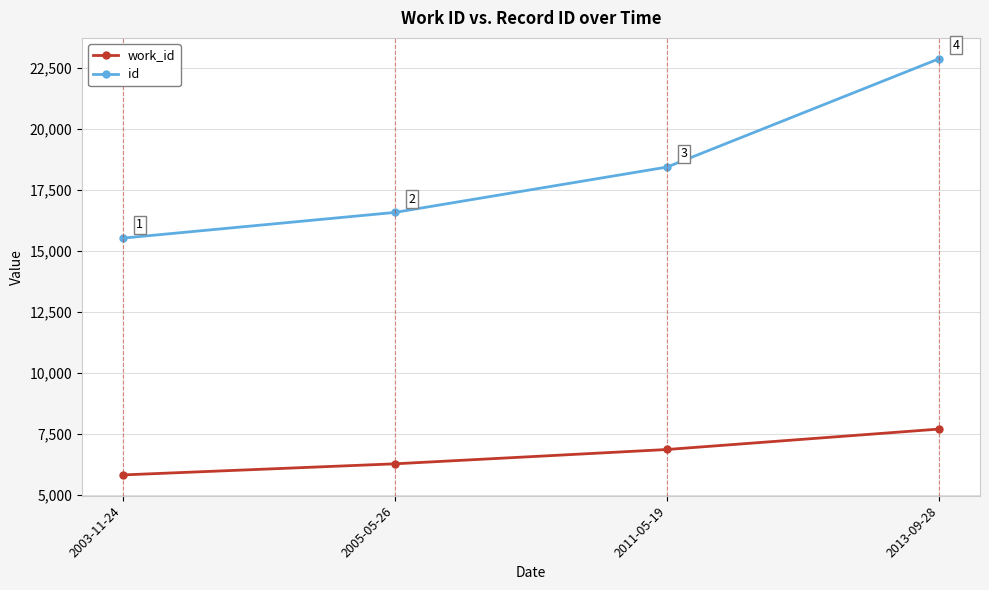

True or false: work_id has a value of 9874 at 2003-11-24.

False